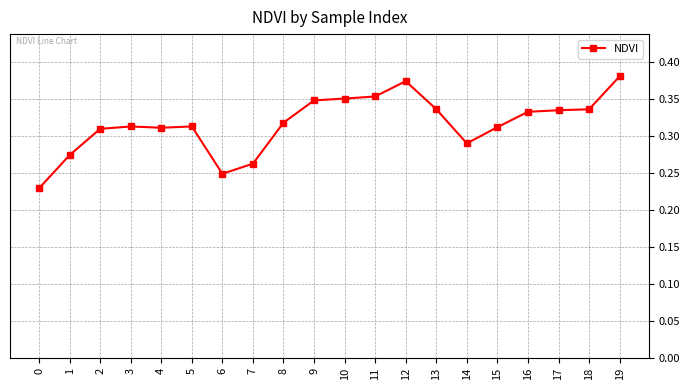

What is the sum of all values?

6.3